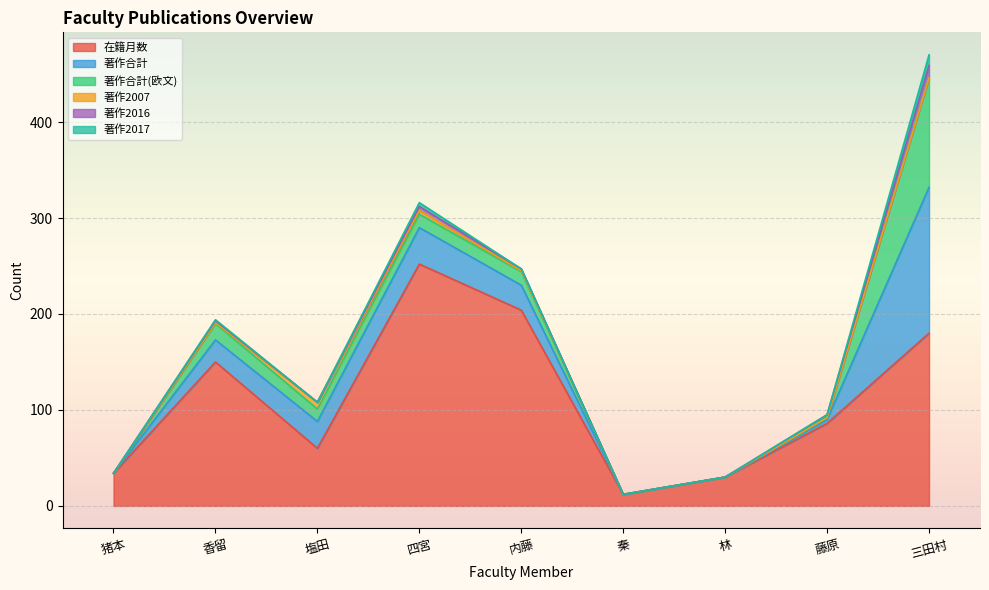

Between 塩田 and 秦, which series saw the biggest shift?

在籍月数